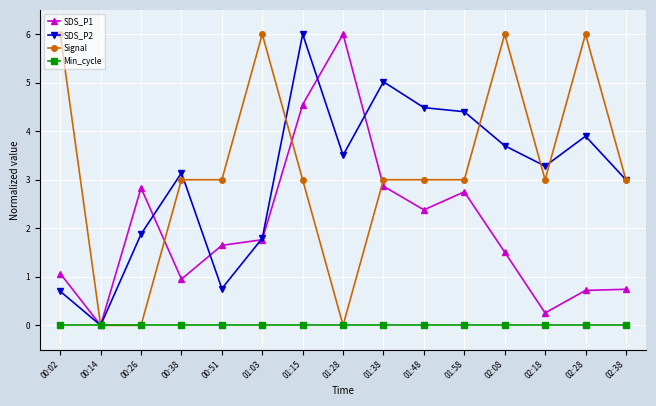

Is the value of Signal at 00:26 greater than the value of SDS_P1 at 02:38?

No